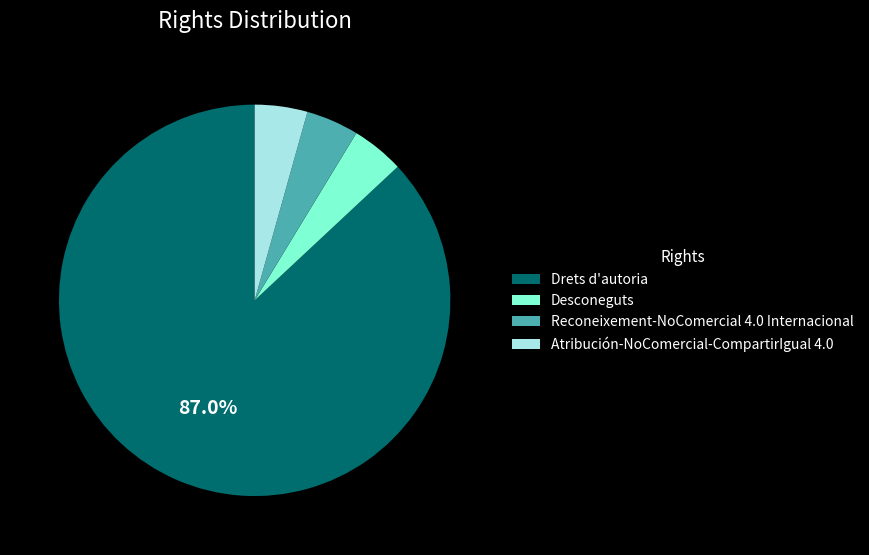

What is the largest slice in the pie chart?

Drets d'autoria